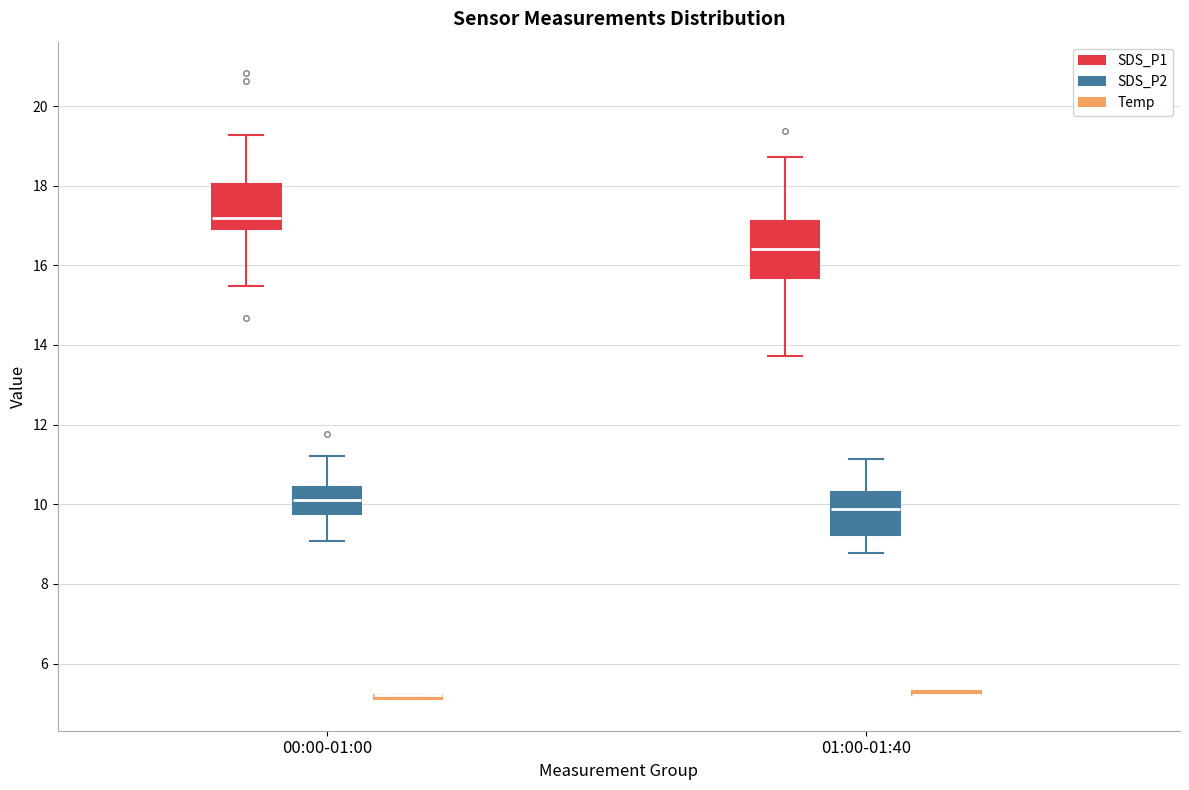

Reading left to right, read every box against the y-axis: the position of its median line, the range the box covers, and the ends of its whiskers. The values are not printed on the chart, so give them approximately, as read against the axis.

00:00-01:00 (SDS_P1): median 17.2, box 17.0 to 18.0, whiskers 15.4 to 19.2
00:00-01:00 (SDS_P2): median 10.2, box 9.8 to 10.4, whiskers 9.0 to 11.2
00:00-01:00 (Temp): box collapsed to a line at 5.2, whiskers 5.2 to 5.2
01:00-01:40 (SDS_P1): median 16.4, box 15.6 to 17.2, whiskers 13.8 to 18.8
01:00-01:40 (SDS_P2): median 9.8, box 9.2 to 10.4, whiskers 8.8 to 11.2
01:00-01:40 (Temp): box collapsed to a line at 5.2, whiskers 5.2 to 5.4